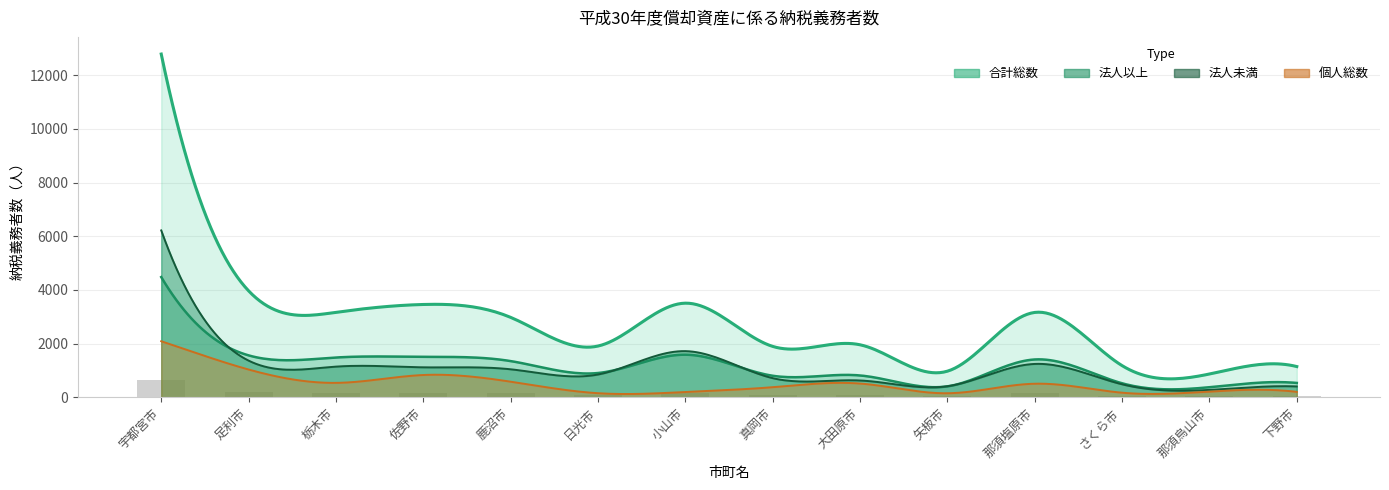

What is the average value of the 法人未満 series?

1259